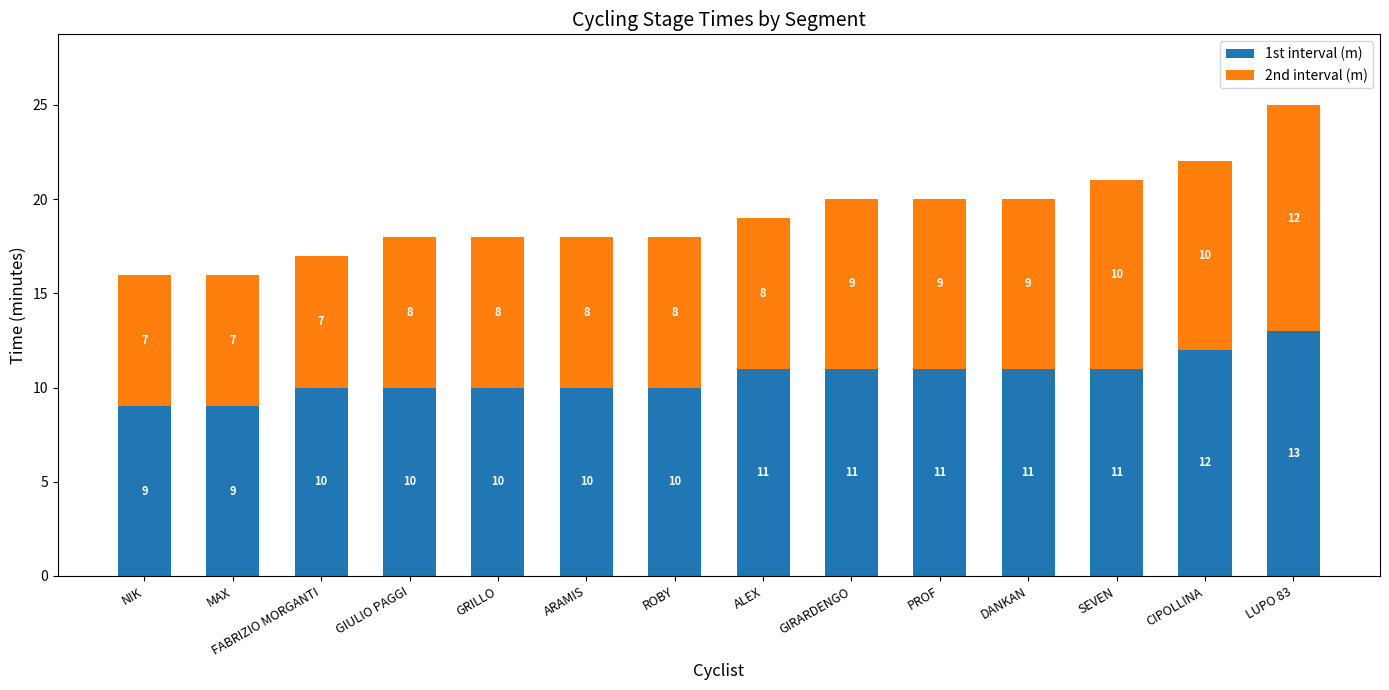

What is the difference between the maximum and minimum values in the 1st interval (m) series?

4